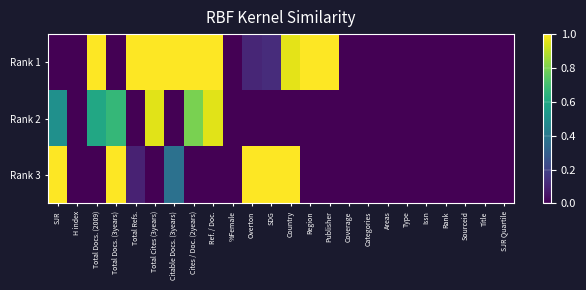

What is the spread (max minus min) of values at SDG?

1.0